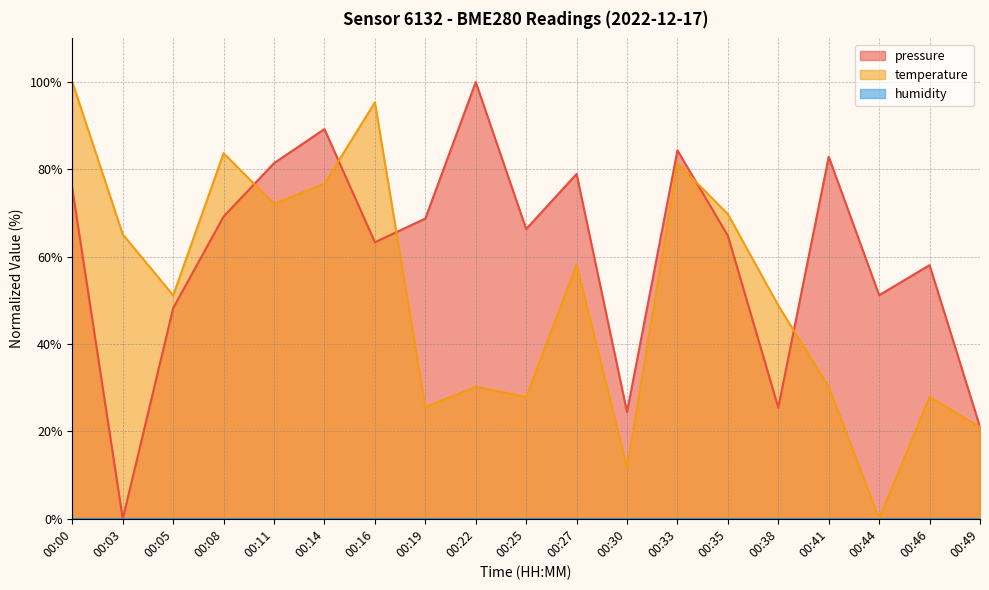

True or false: pressure has a value of 13.3 at 00:30.

False